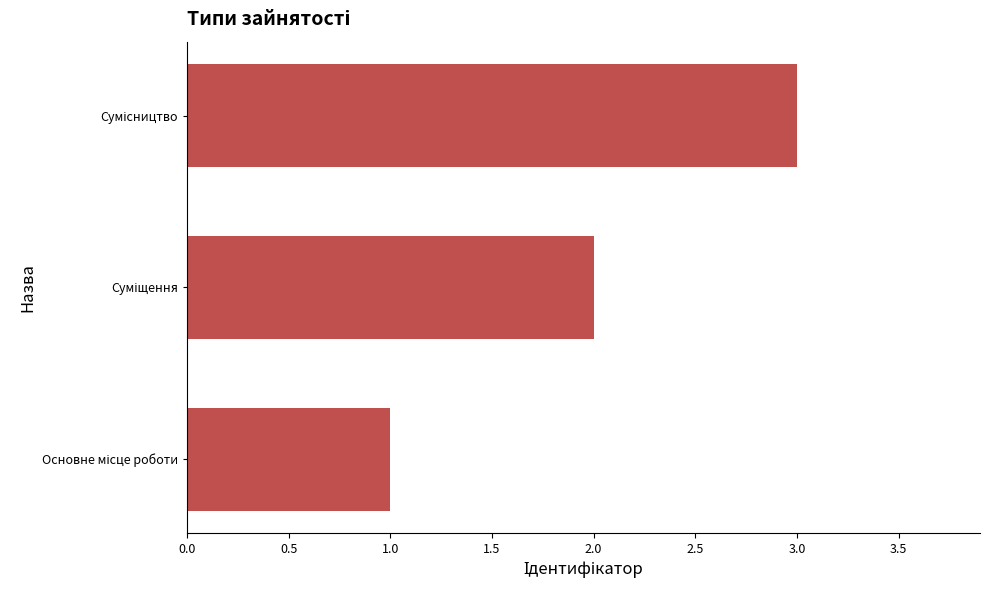

What is the maximum value shown in the chart?

3